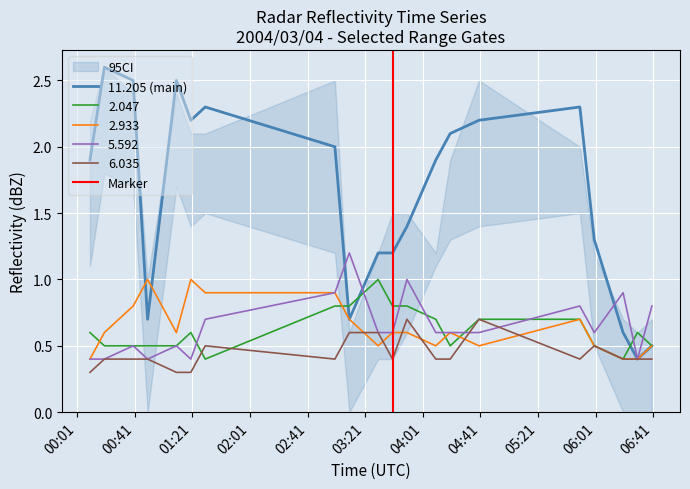

What is the difference between the maximum and second lowest values in the 2.047 series?

0.6